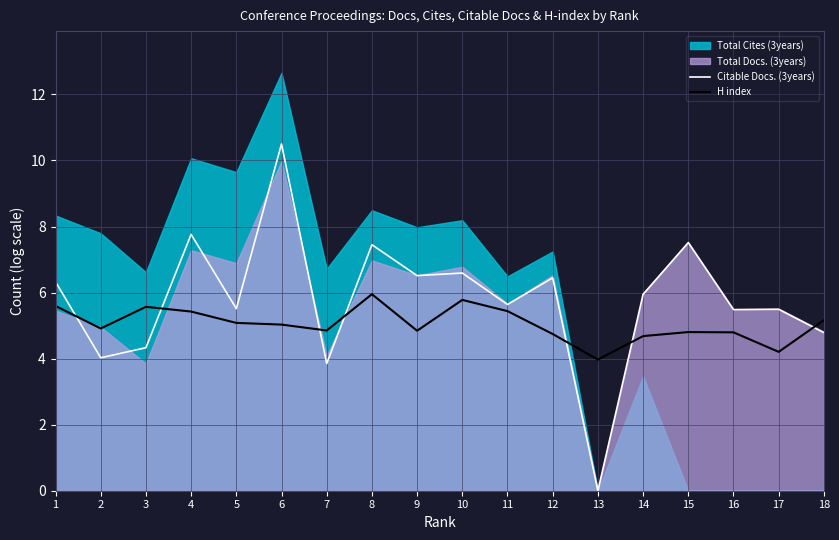

At which category is the sum across all series the highest?

6